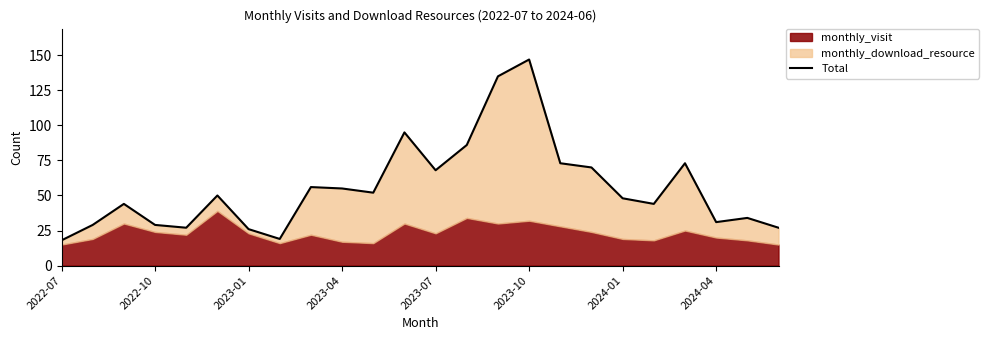

The value at 2023-07 is 14. True or false?

False